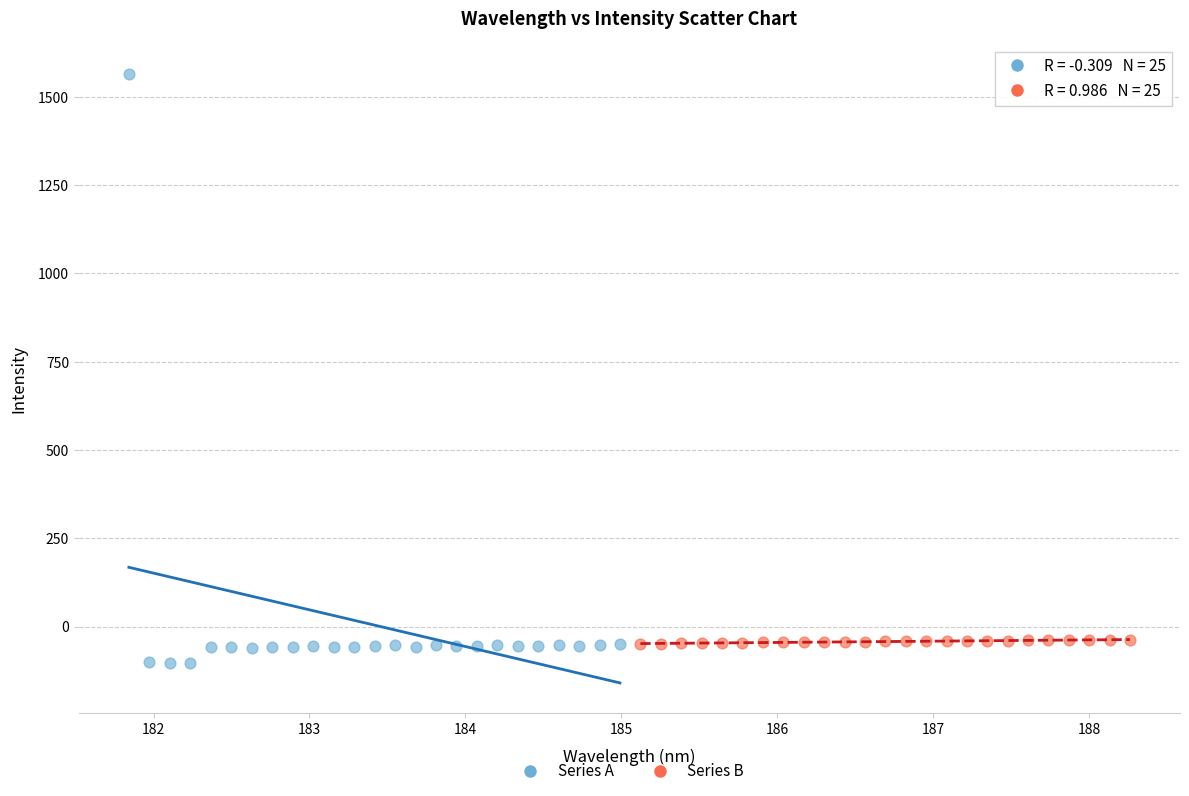

Which series contains the highest Y value?

Series A